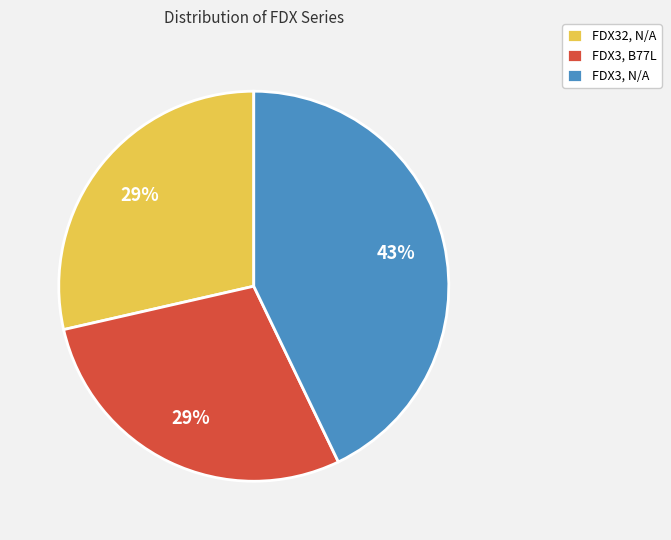

Is it true that FDX3, N/A is 43% of the pie?

True